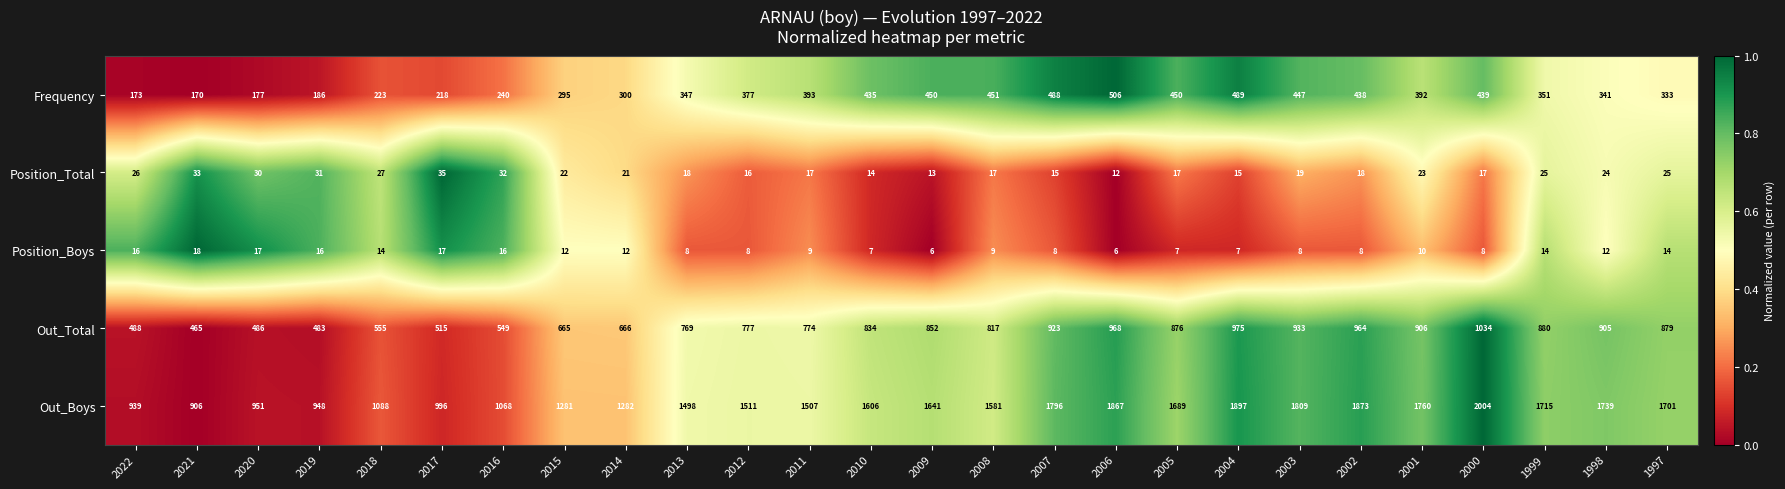

At which category is the sum across all series the highest?

2000